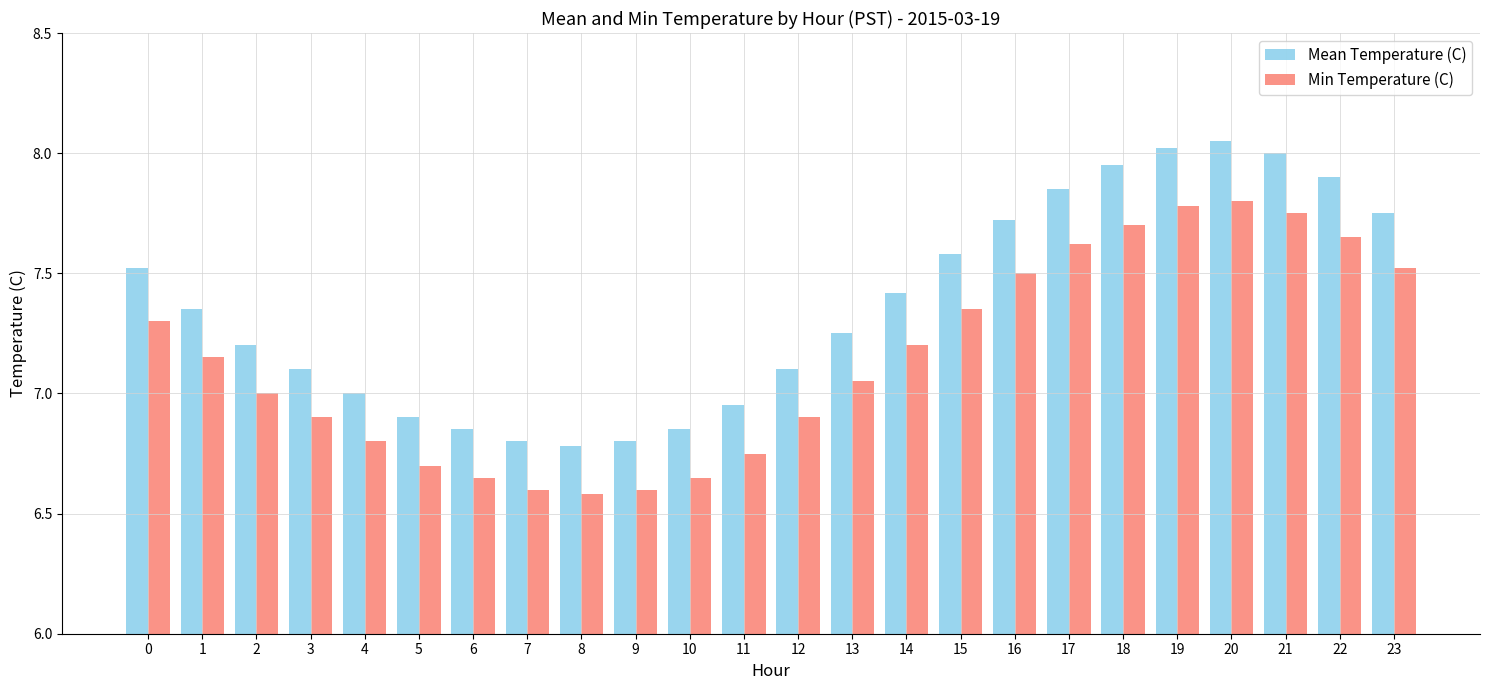

Count the number of categories in the chart.

24